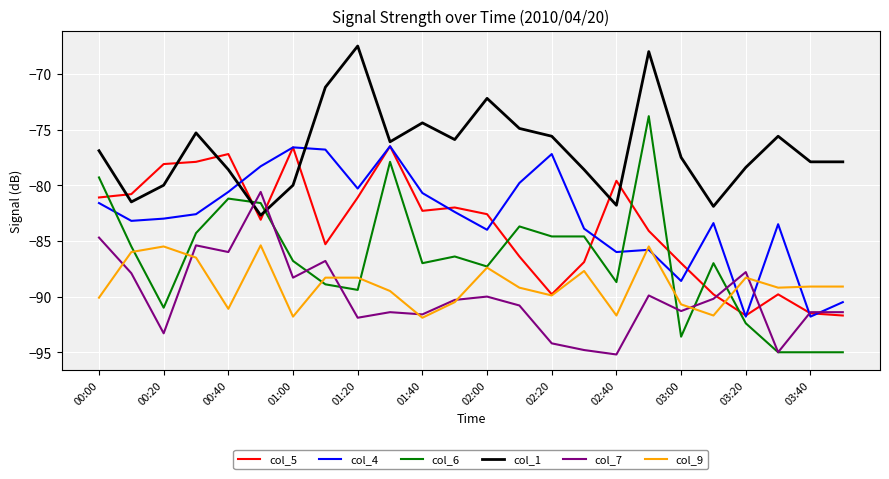

What is the smallest value displayed?

-95.2